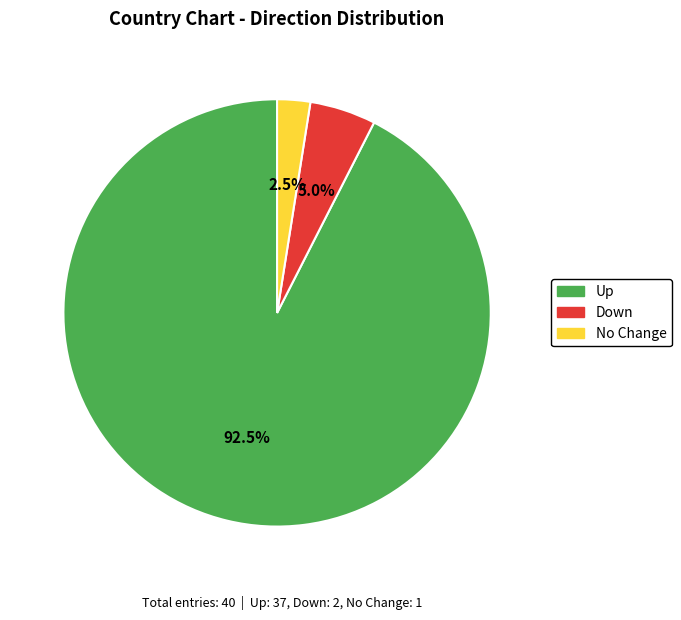

Does any single category account for the majority?

Yes